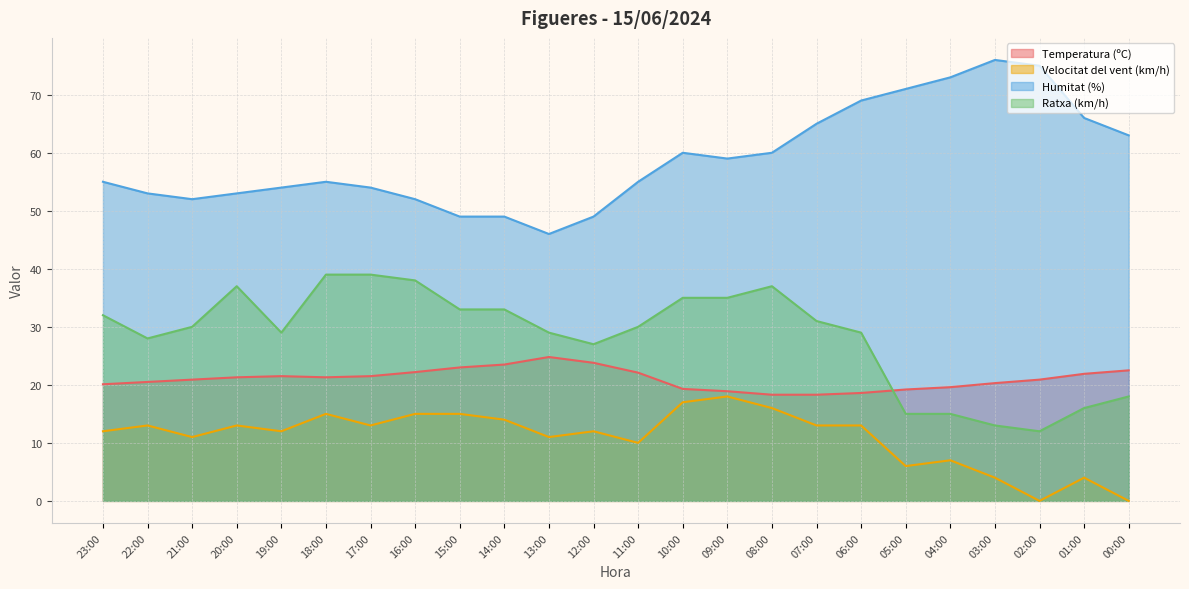

Where does the Temperatura (ºC) series first go above 21?

20:00